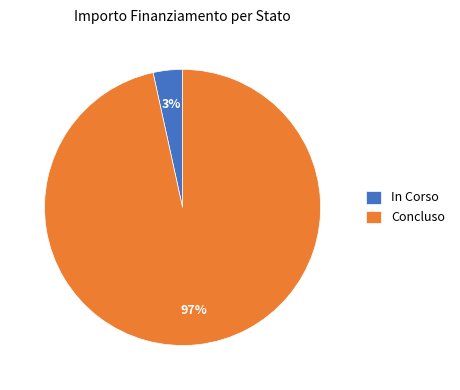

Between In Corso and Concluso, which is larger?

Concluso